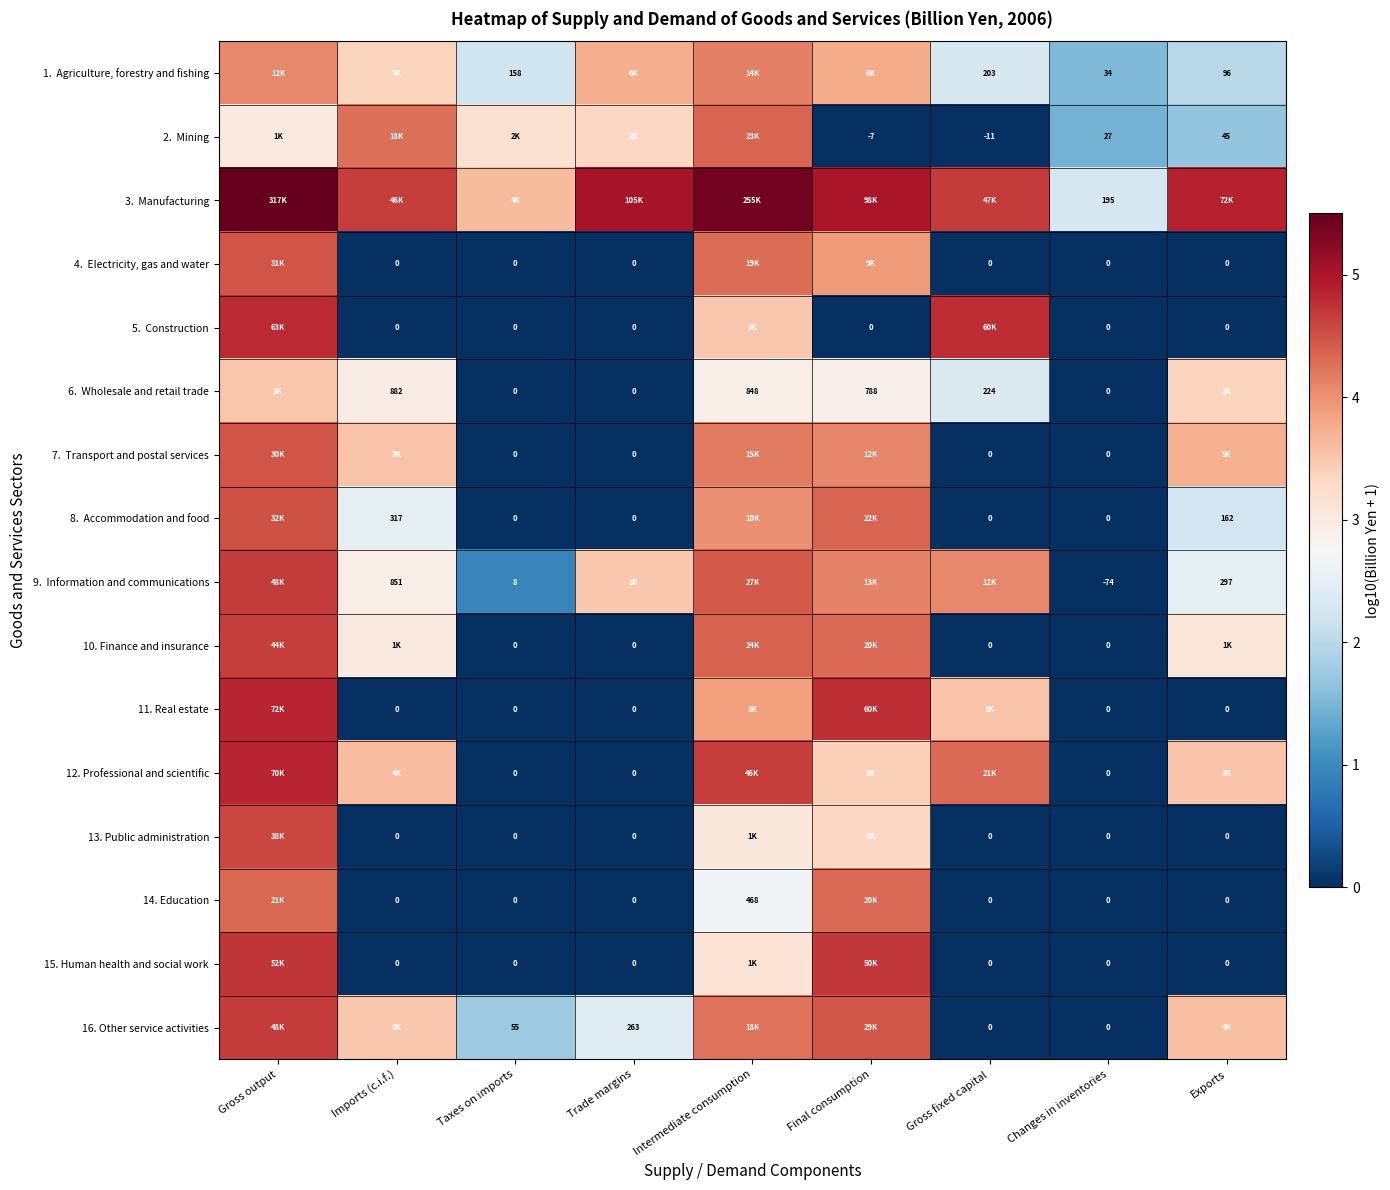

What is the difference between the highest and lowest values at Changes in inventories?

269.0